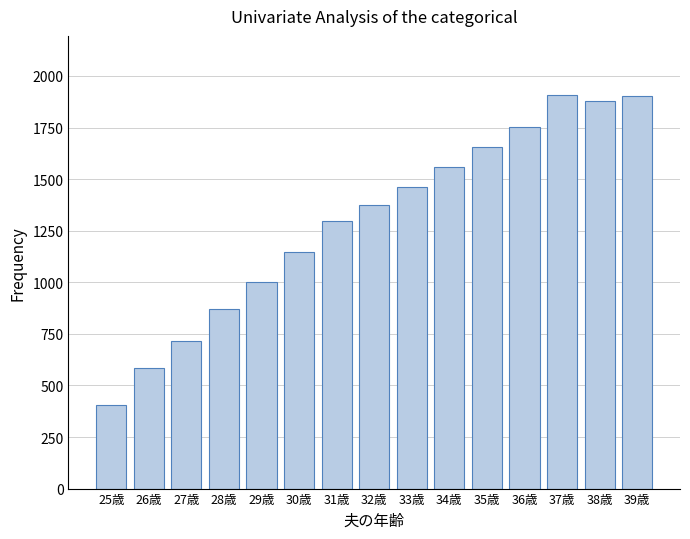

Are the bars grouped side by side (vs. stacked)?

No